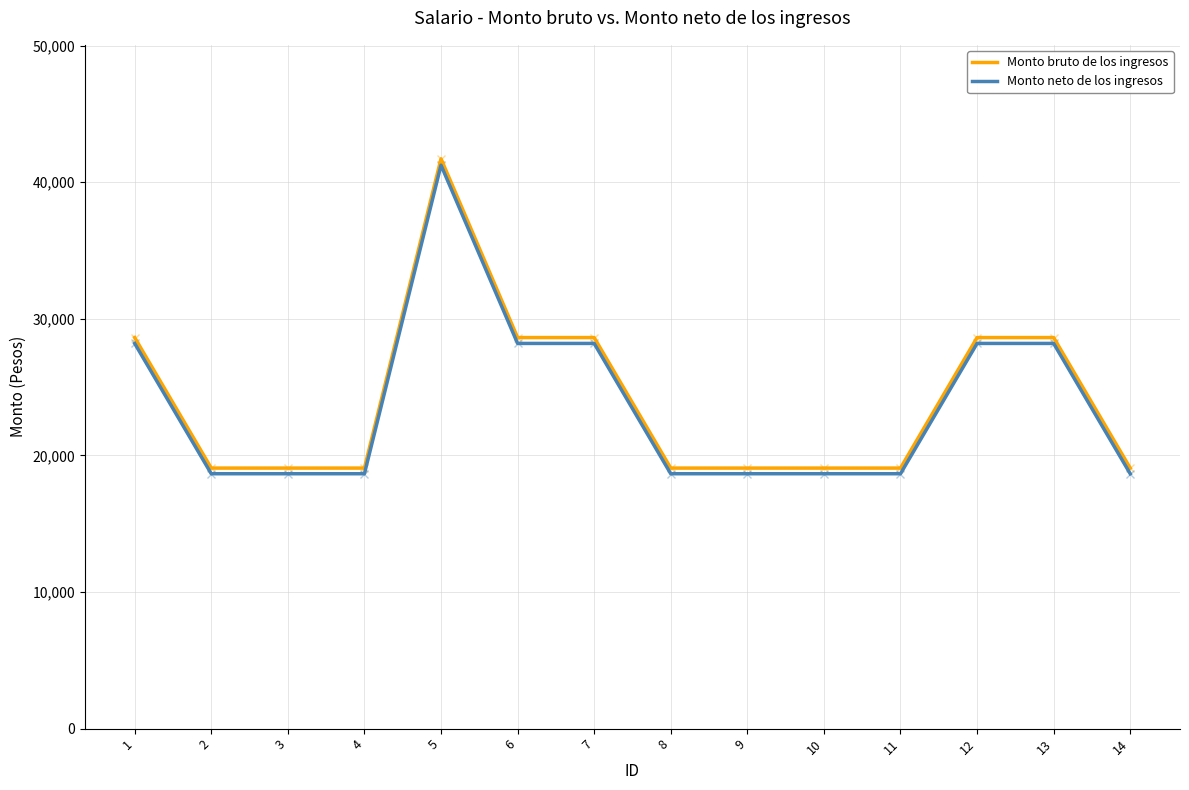

What is the greatest value displayed?

41719.0